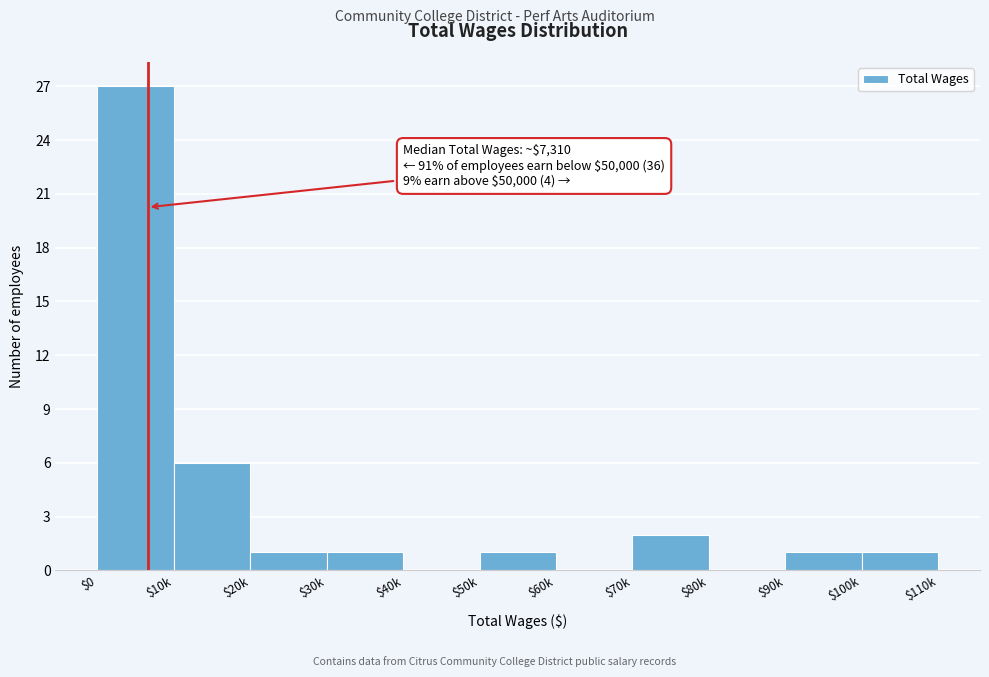

True or false: the data shows 3 at $70k.

False